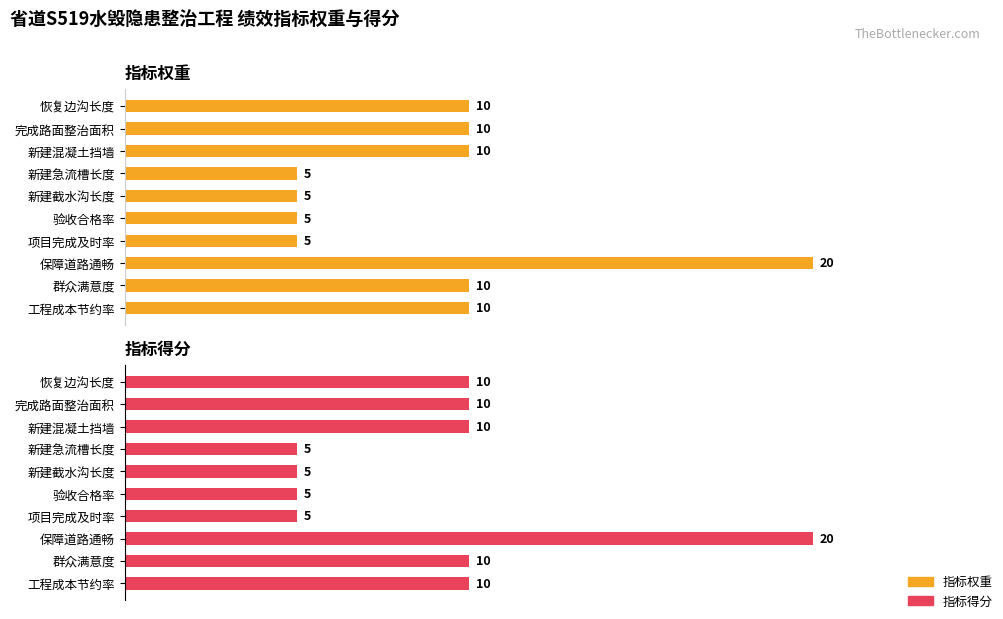

Reading right to left, list all the values displayed in this chart.

指标权重: 10	10	20	5	5	5	5	10	10	10
指标得分: 10	10	20	5	5	5	5	10	10	10